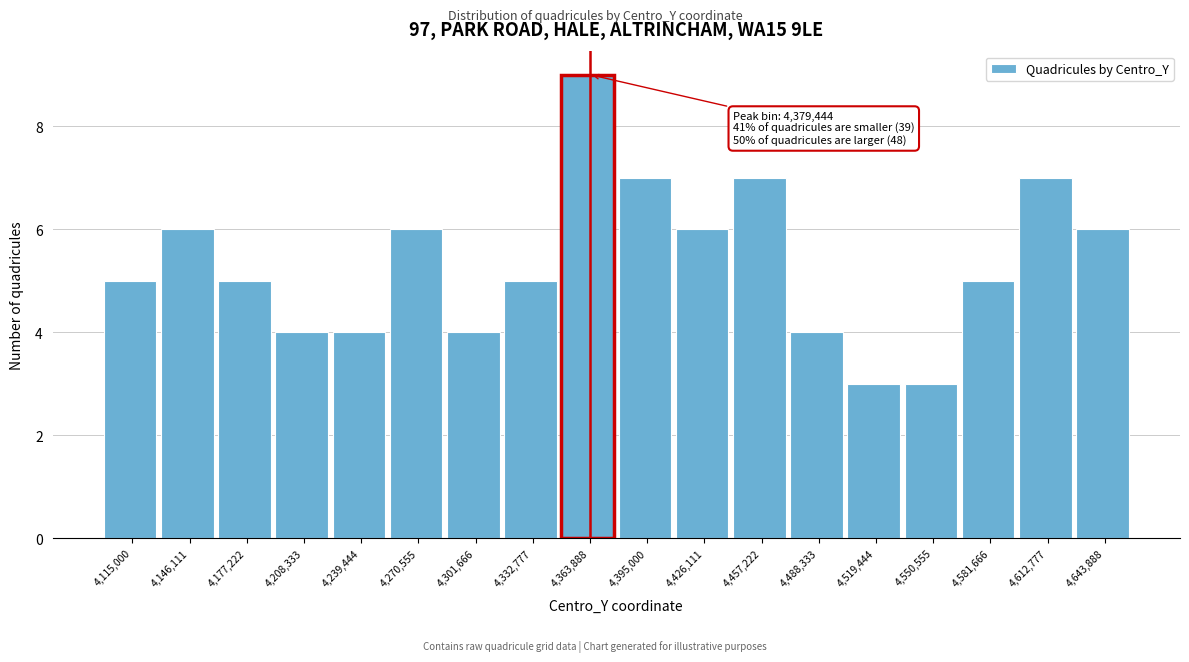

Reading right to left, what are all the values shown in this chart?

4,643,888=6	4,612,777=7	4,581,666=5	4,550,555=3	4,519,444=3	4,488,333=4	4,457,222=7	4,426,111=6	4,395,000=7	4,363,888=9	4,332,777=5	4,301,666=4	4,270,555=6	4,239,444=4	4,208,333=4	4,177,222=5	4,146,111=6	4,115,000=5